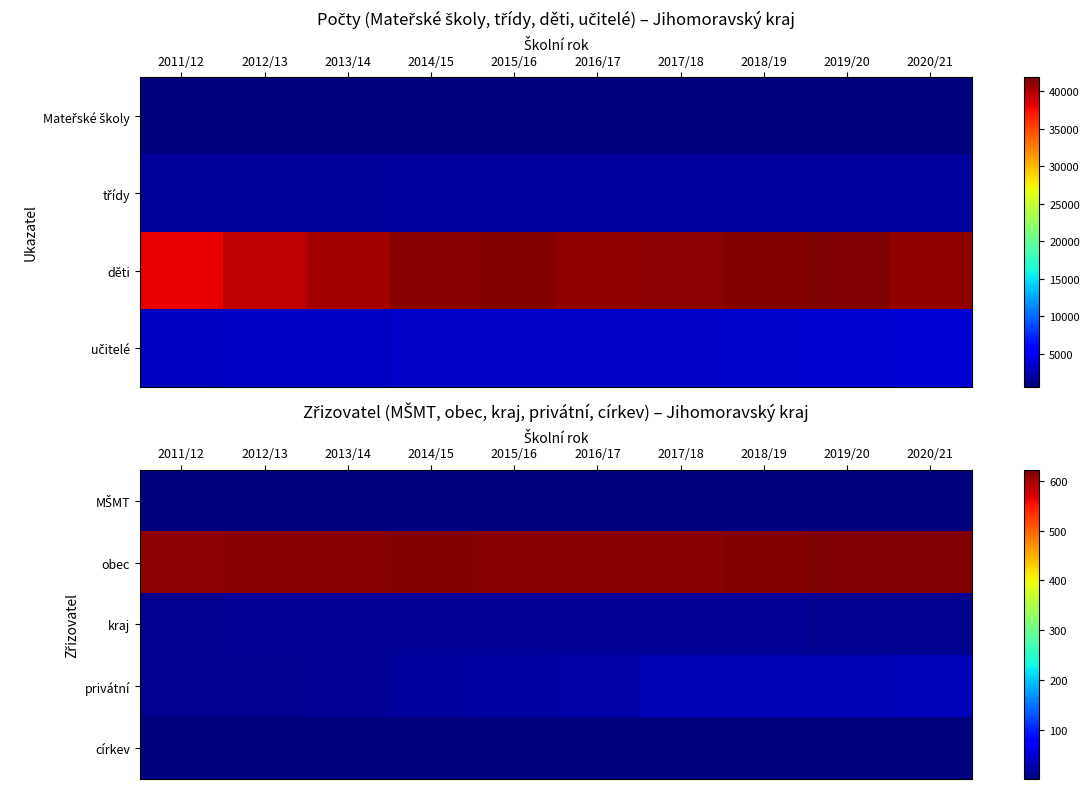

Where does the obec series first go above 616?

2014/15